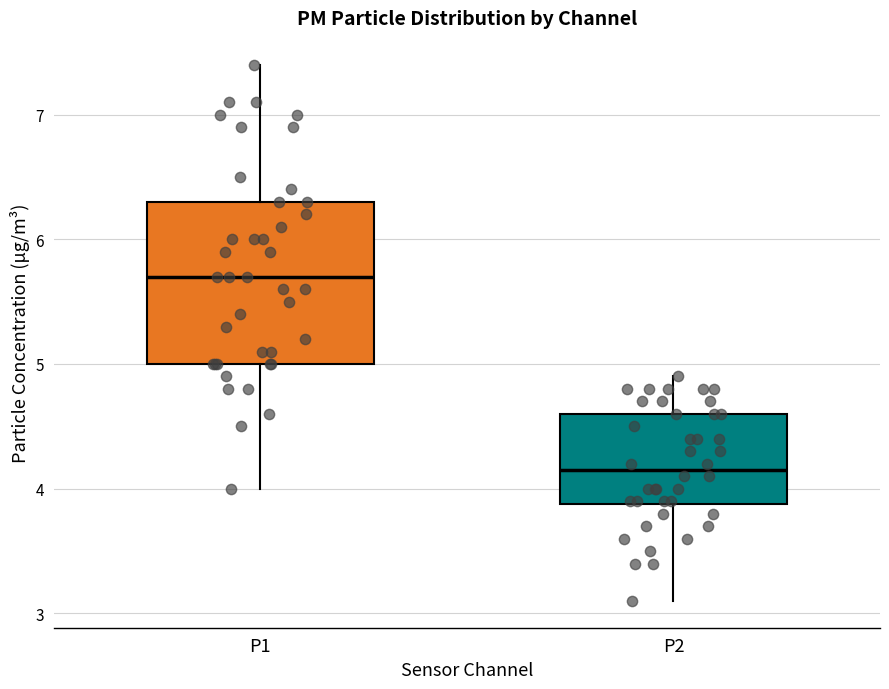

Which box's median line is the highest?

P1